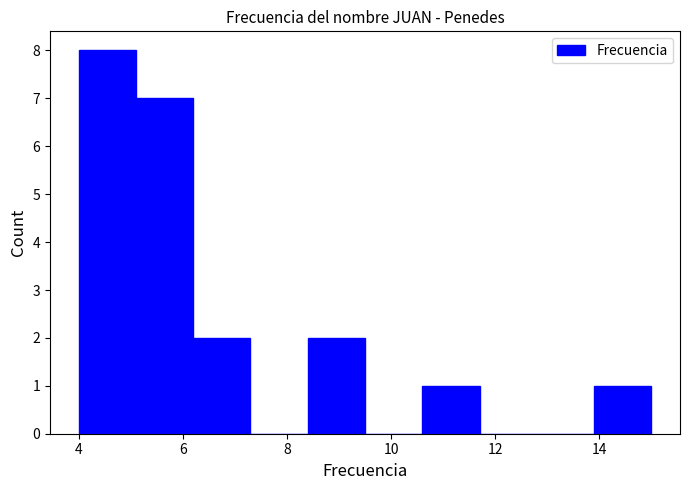

How tall is the bar that spans 4.0 to 5.1 on the x-axis? Neither the bar edges nor the heights are printed on the chart, so give them approximately, as read against the axes.

8